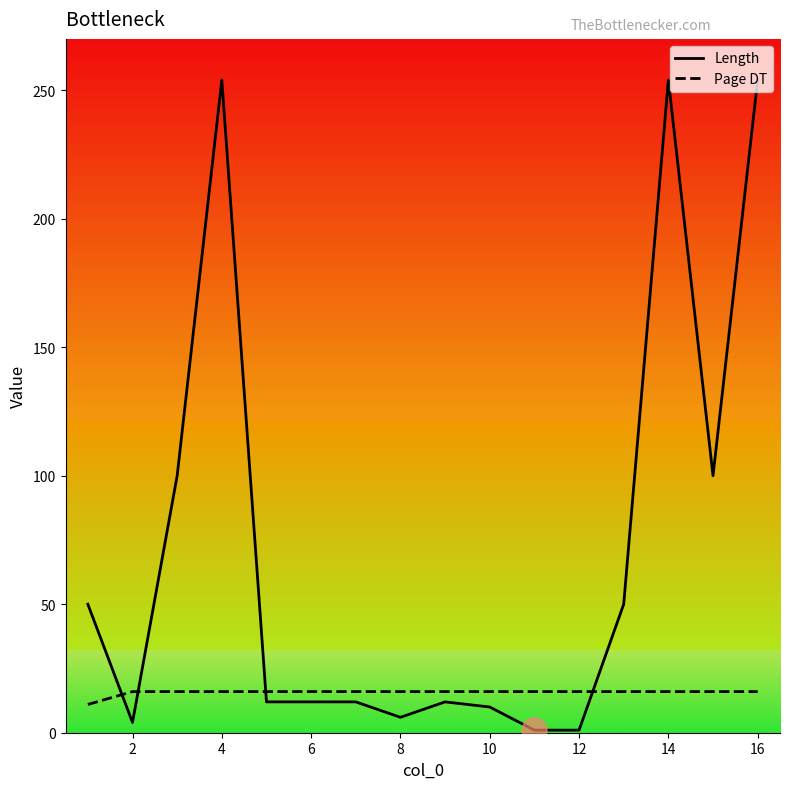

What is the greatest value displayed?

254